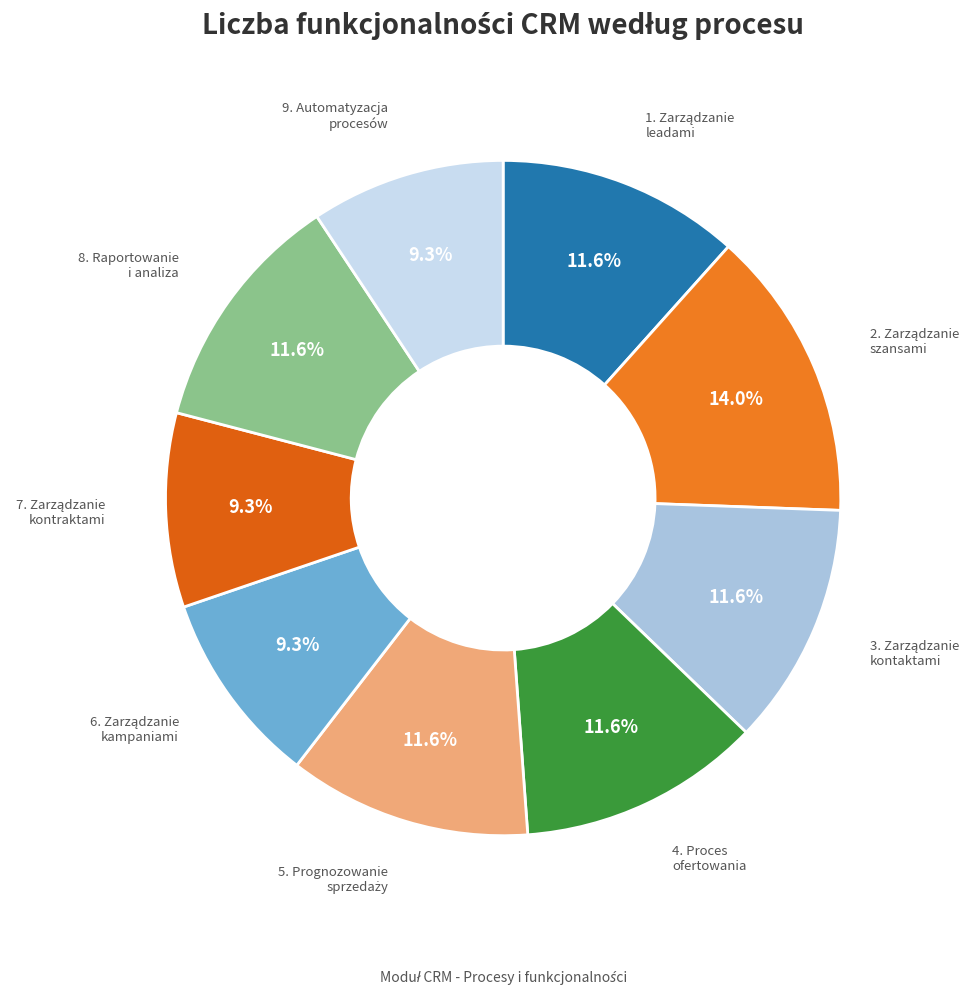

How many segments does this pie chart have?

9